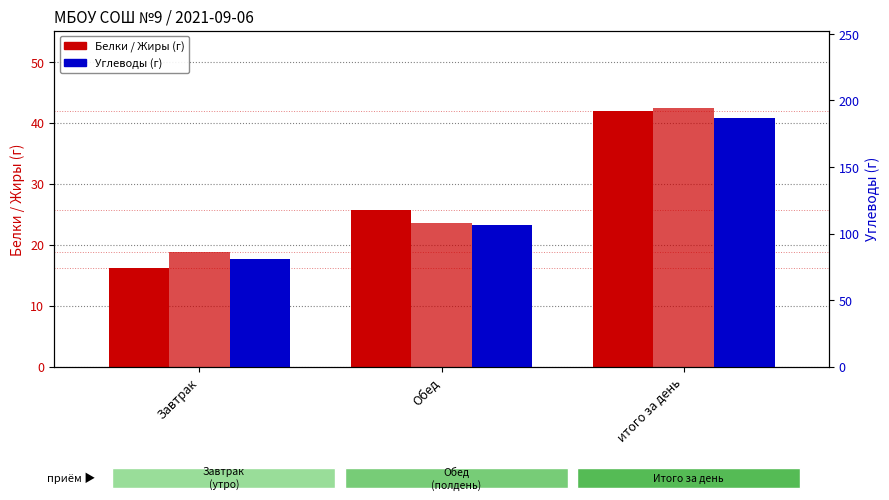

True or false: Белки has a value of 8.3 at Завтрак.

False